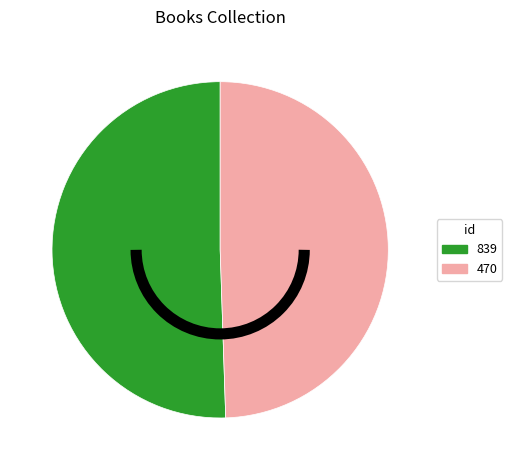

Which category has the smallest portion of the pie?

470